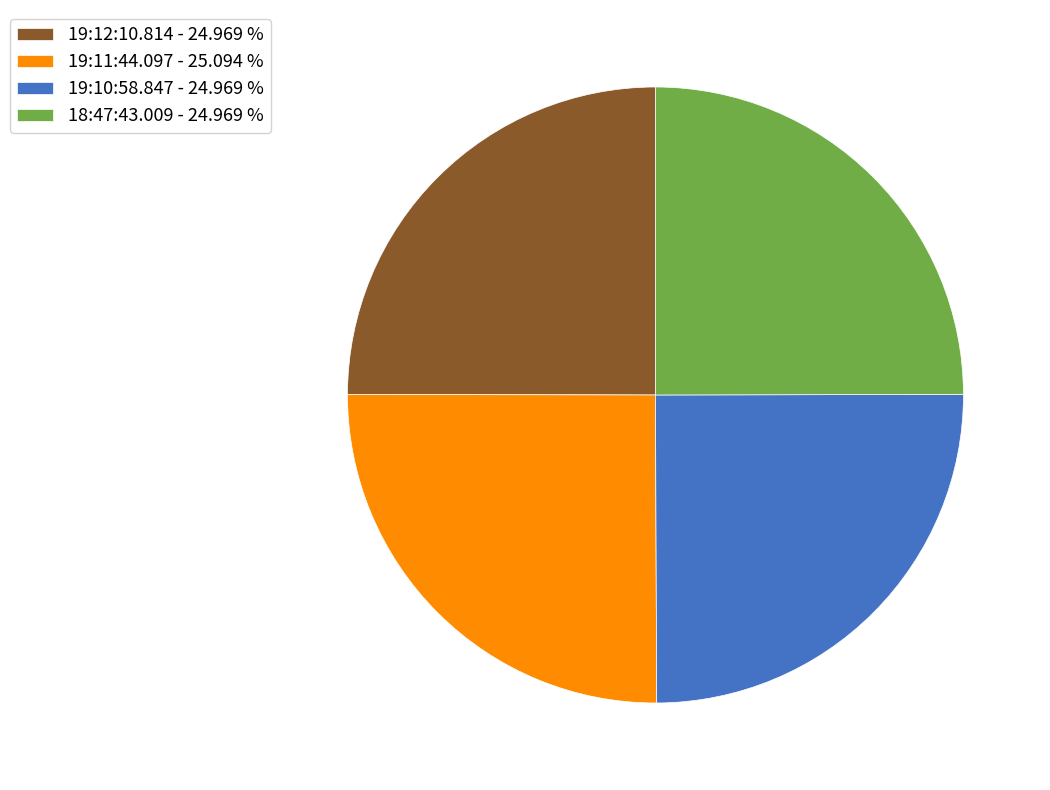

Does 18:47:43.009 account for over 50% of the chart?

No